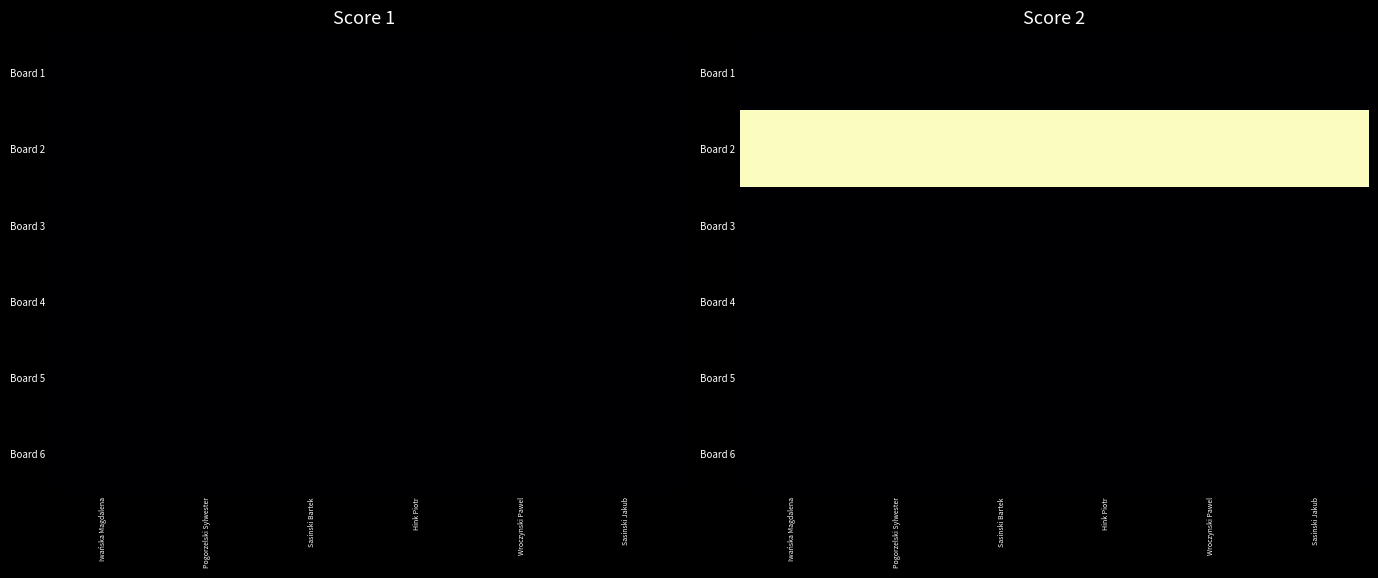

Is the value of Board 1 at Hink Piotr greater than the value of Board 5 at Pogorzelski Sylwester?

No